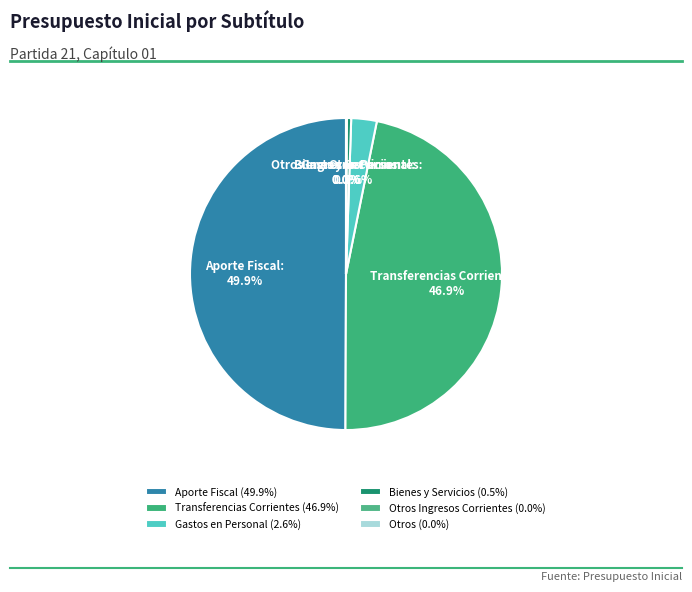

What percentage do Bienes y Servicios and Gastos en Personal together represent?

3.1%